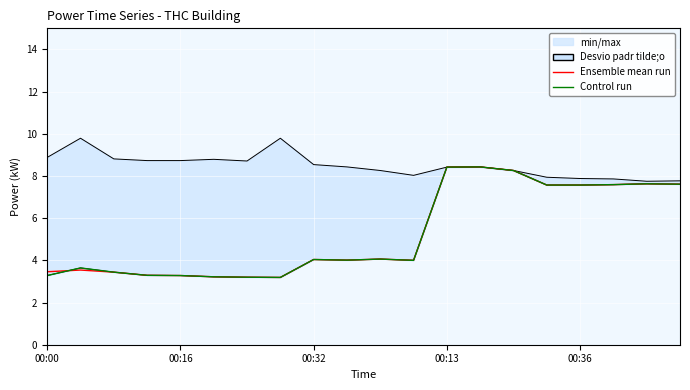

True or false: Control run and Ensemble mean run cross at least once.

True